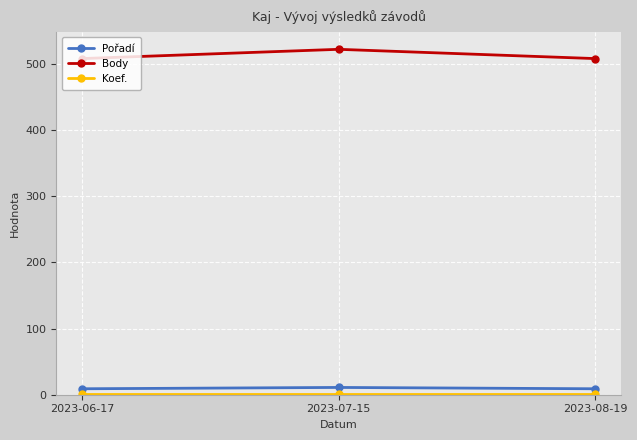

What is the label of the 2nd point from the left?

2023-07-15